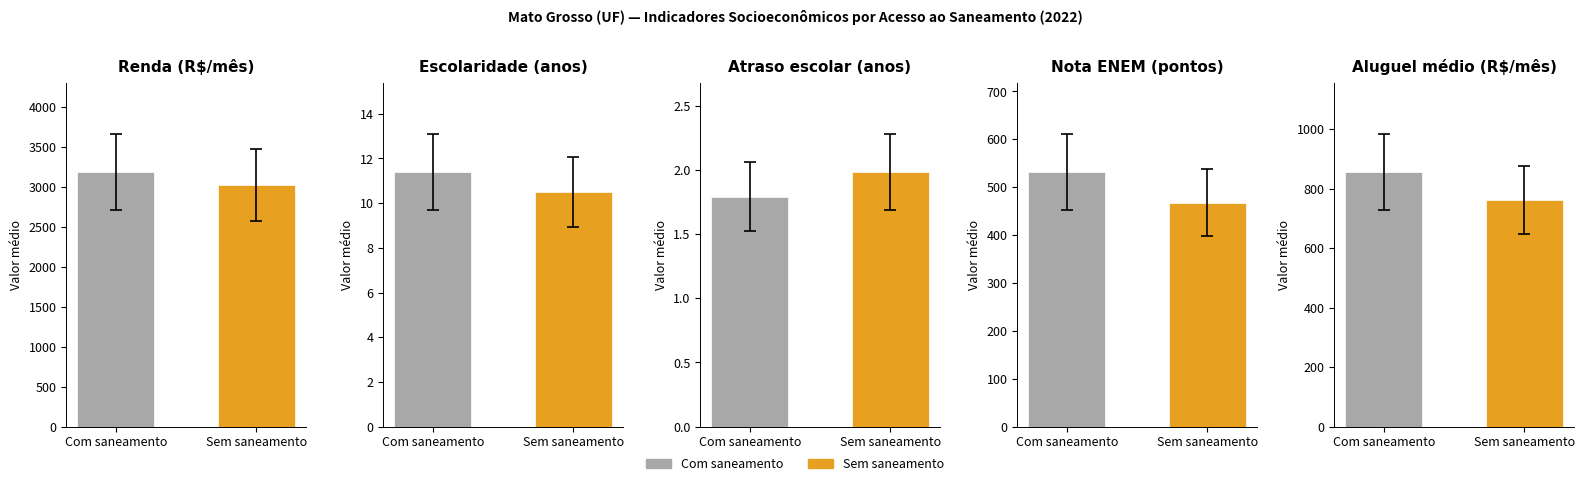

What is the total value across all series at Sem saneamento?

4265.0